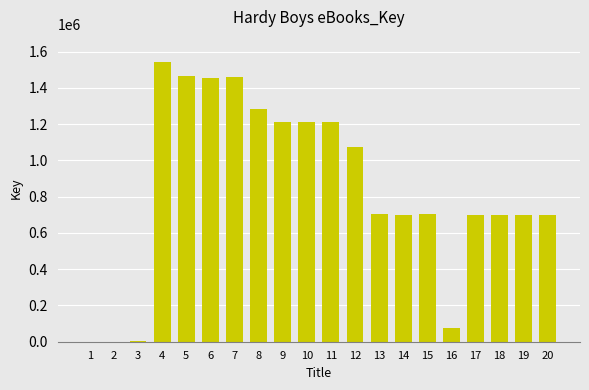

Between 12 and 20, which is larger?

12